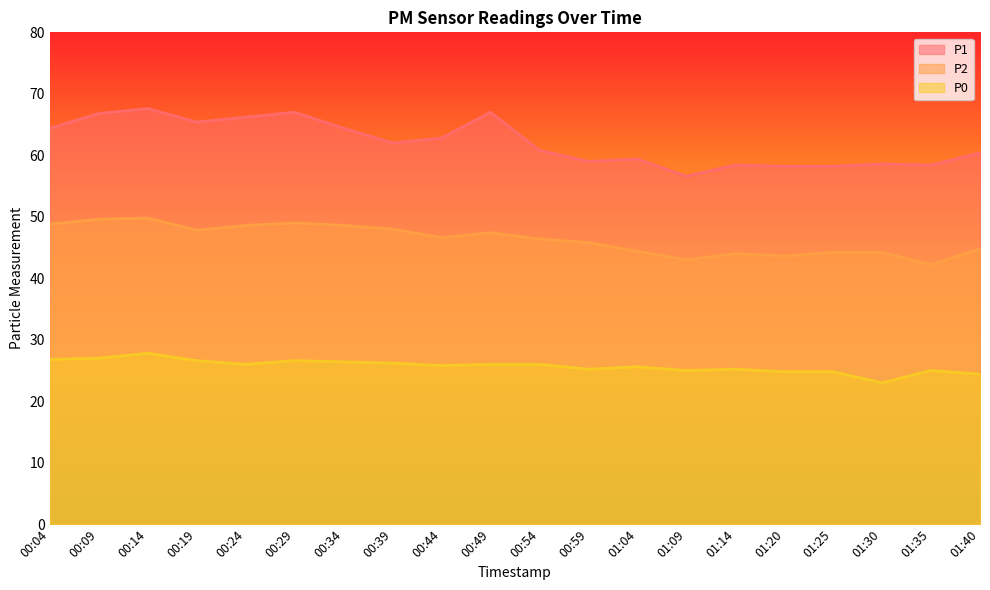

How many lines are shown in the chart?

3